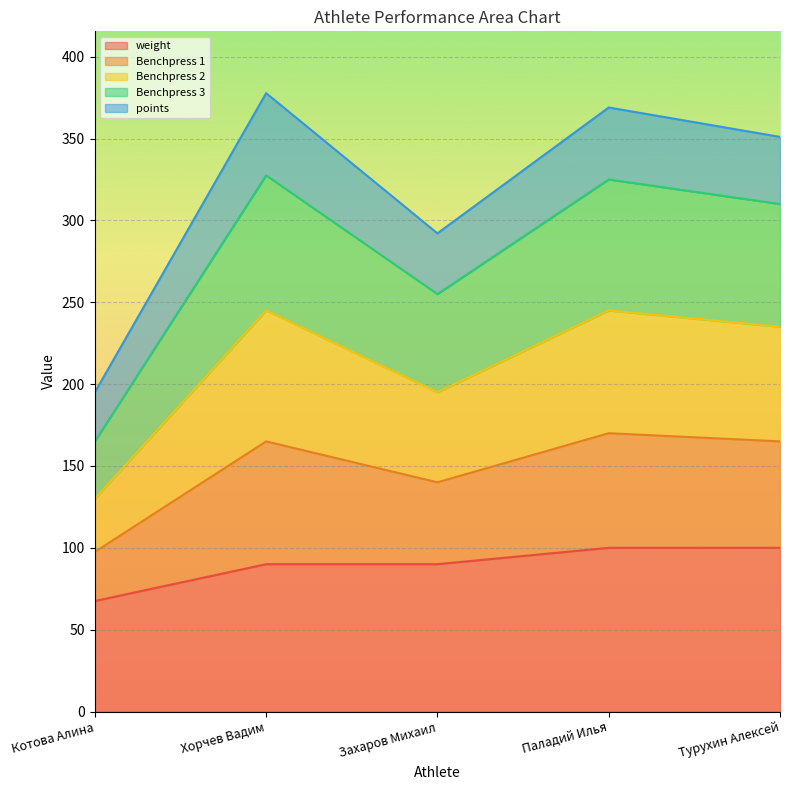

How many data points does each series have?

5